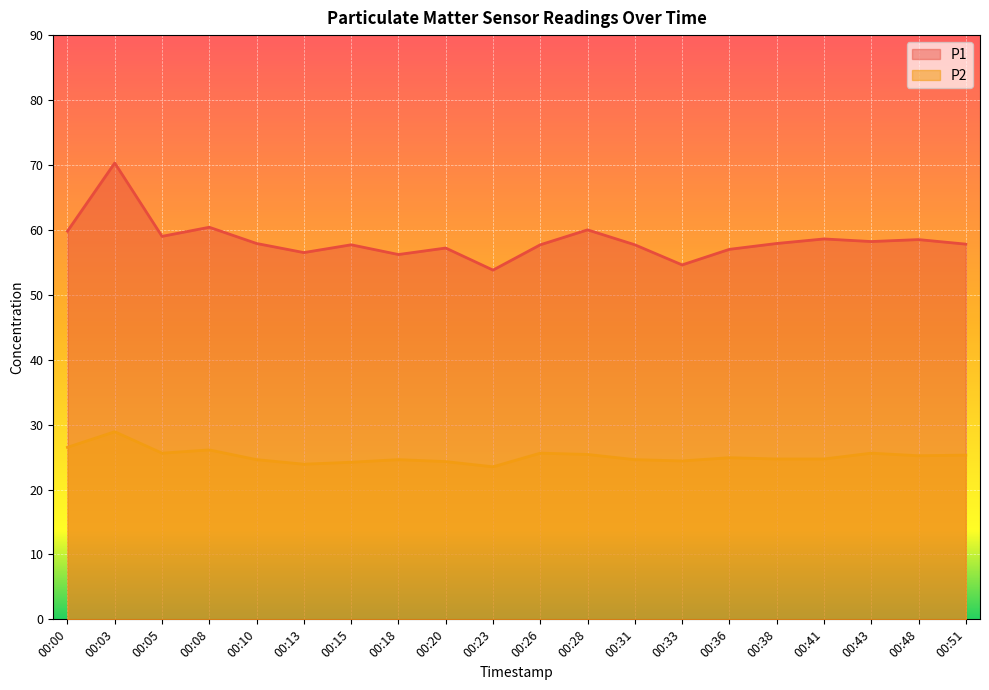

True or false: P1 and P2 cross at least once.

False